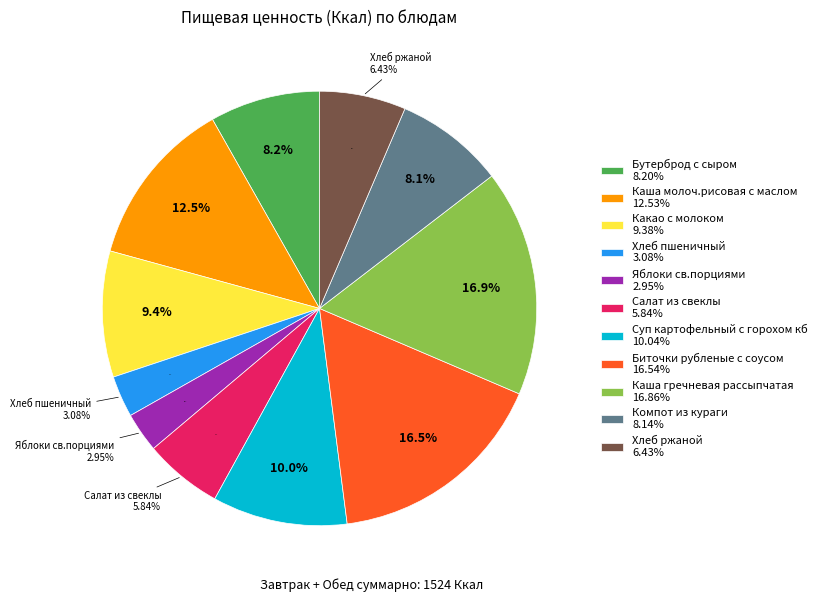

The Компот из кураги slice represents 15% of the pie. True or false?

False